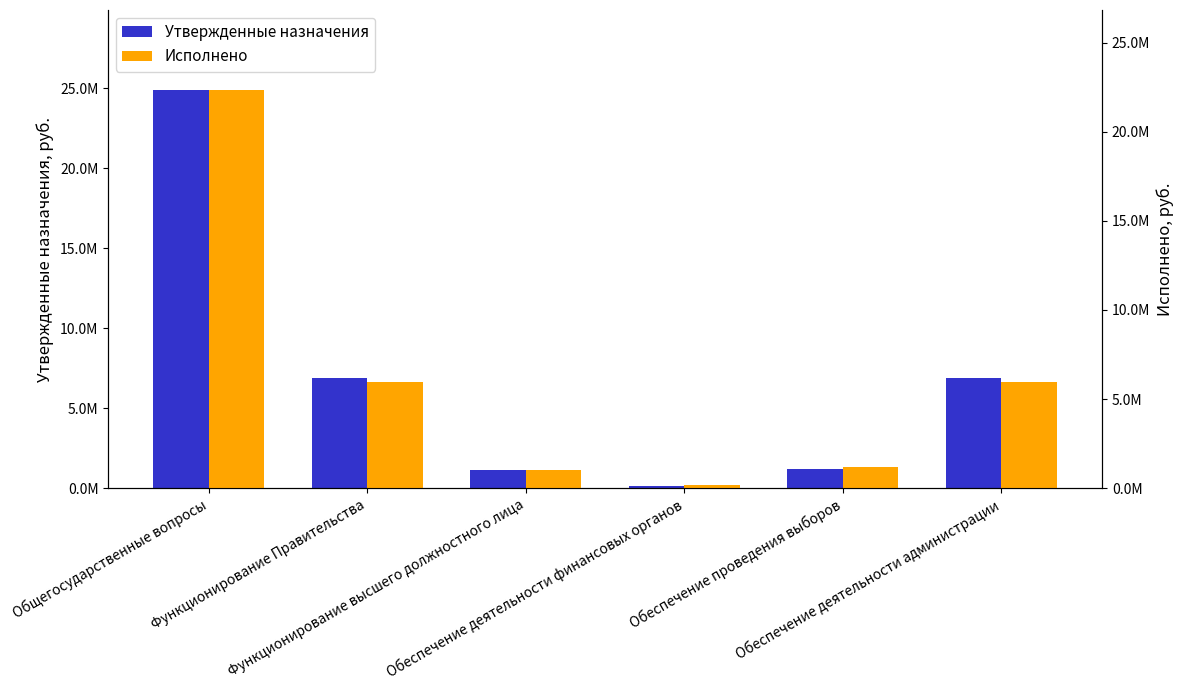

What is the label of the 3rd bar from the right?

Обеспечение деятельности финансовых органов